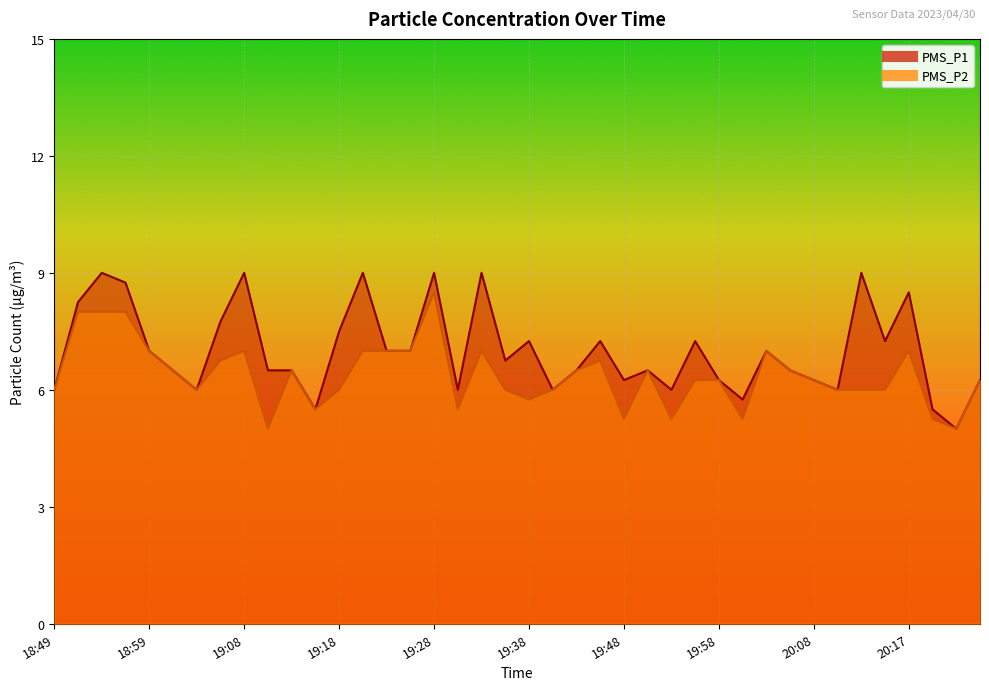

Between 20:25 and 20:03, which is larger?

20:03